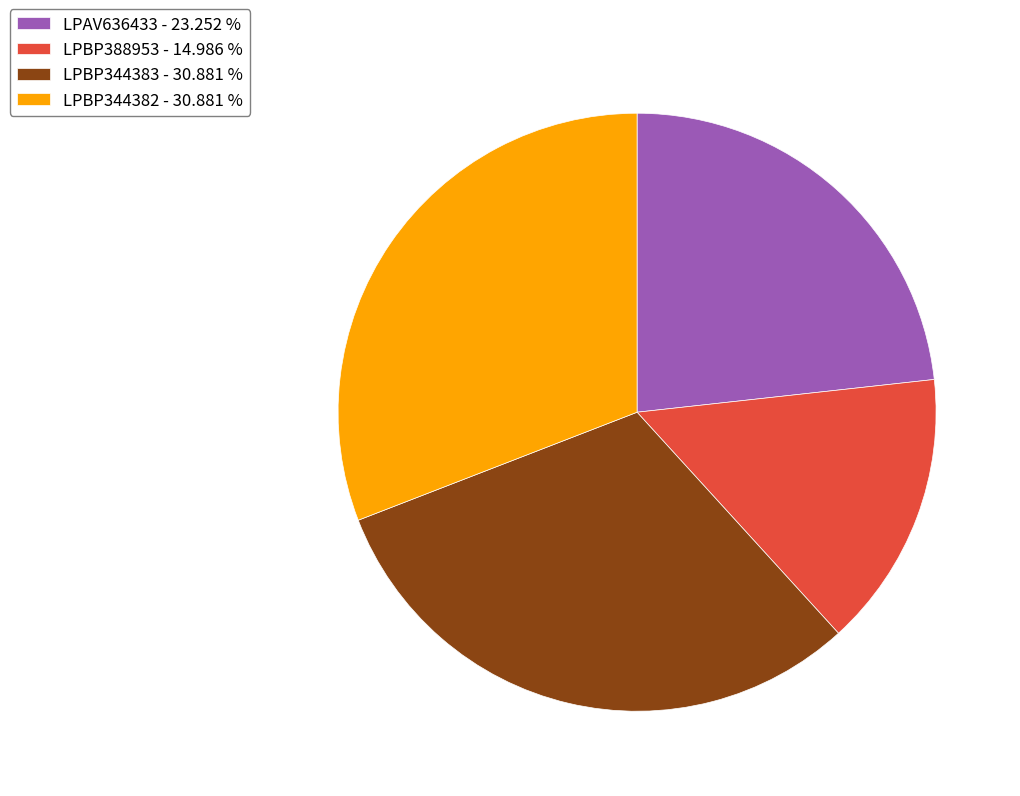

Is it true that LPBP388953 is 15% of the pie?

True